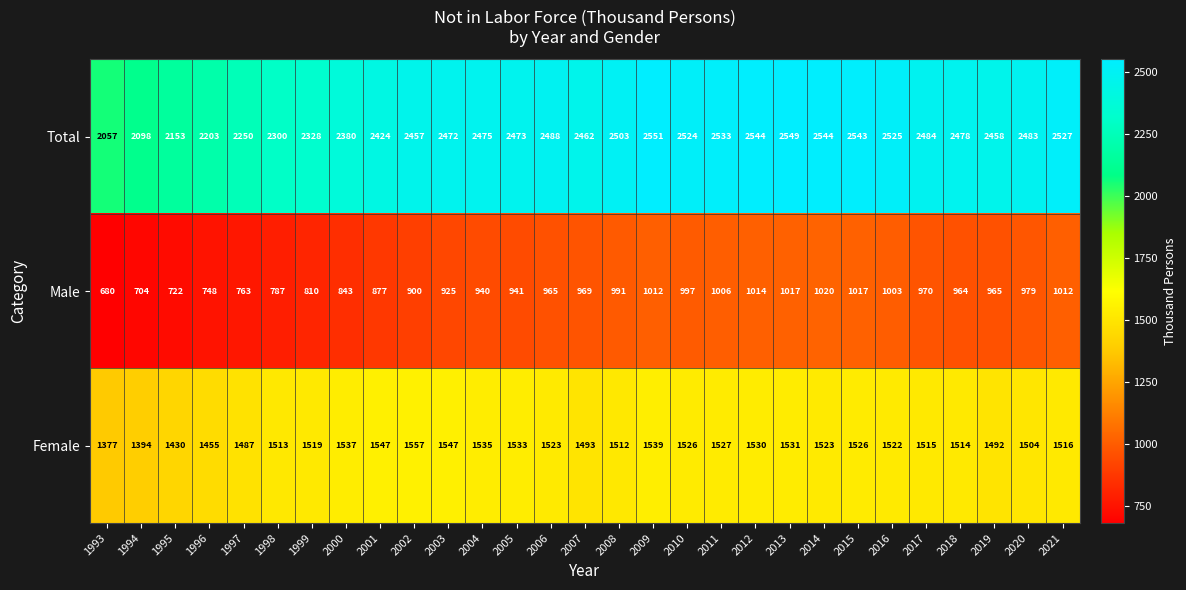

Which series changed the most between 1997 and 2007?

Total